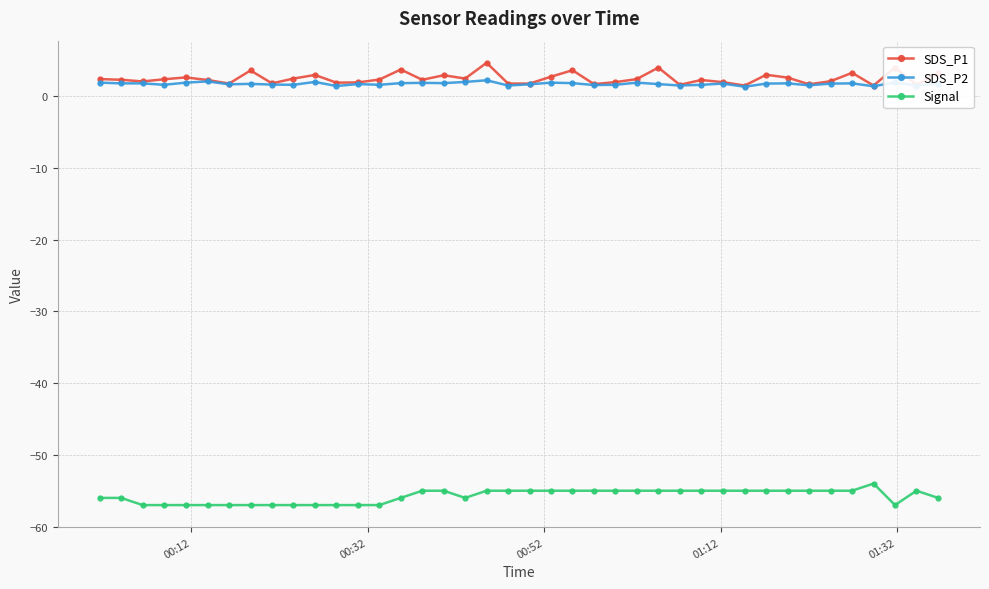

What is the maximum value for SDS_P2?

2.2